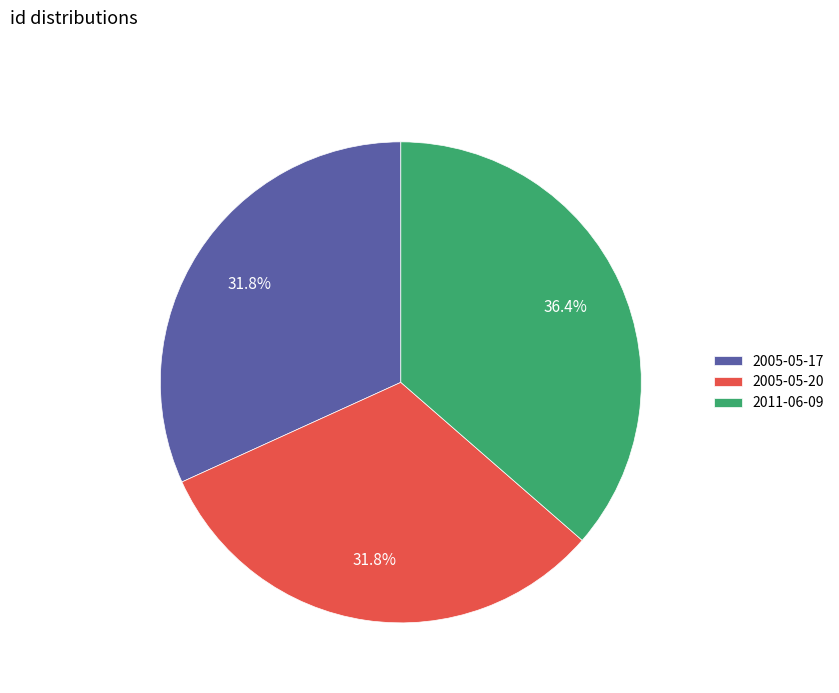

Is it true that 2005-05-17 is 32% of the pie?

True